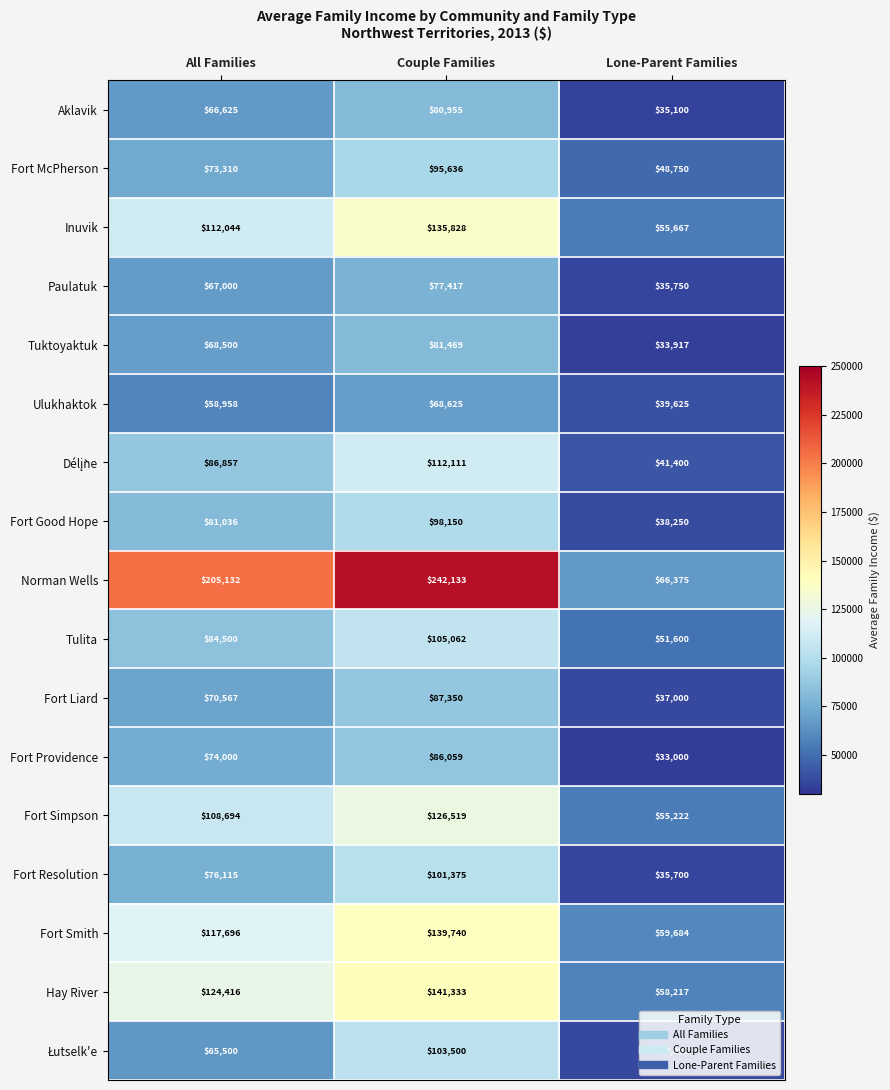

At how many categories does at least one series exceed 162844?

2